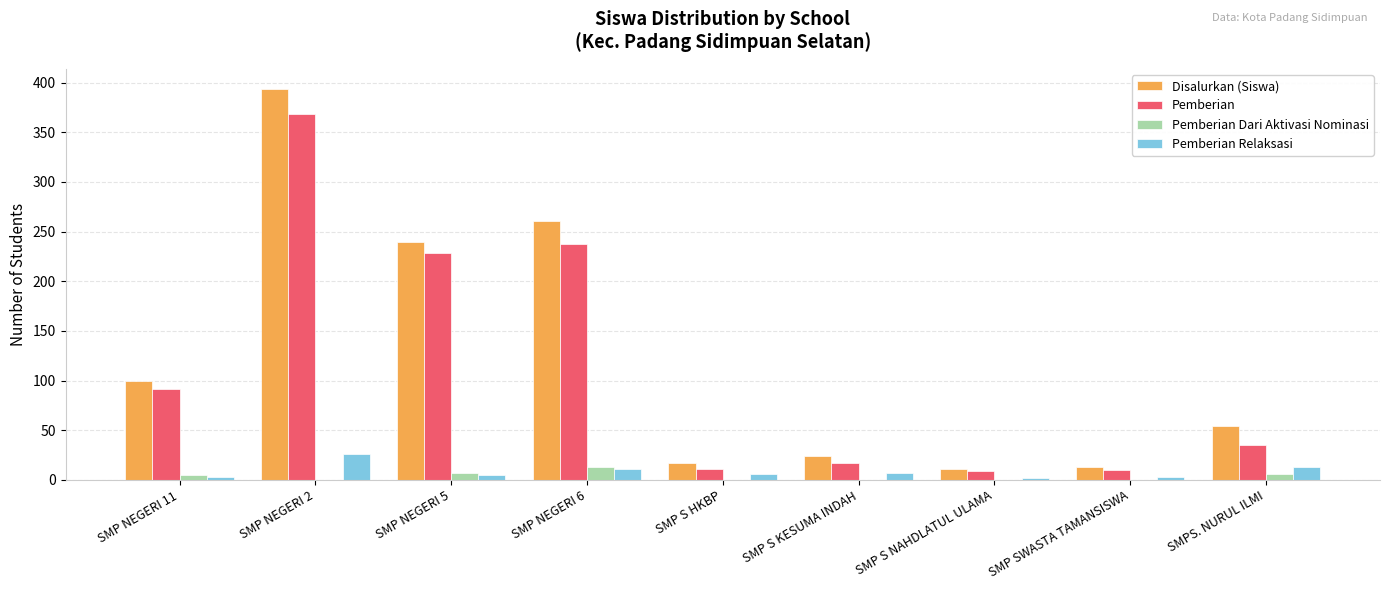

At which category is the sum across all series the highest?

SMP NEGERI 2